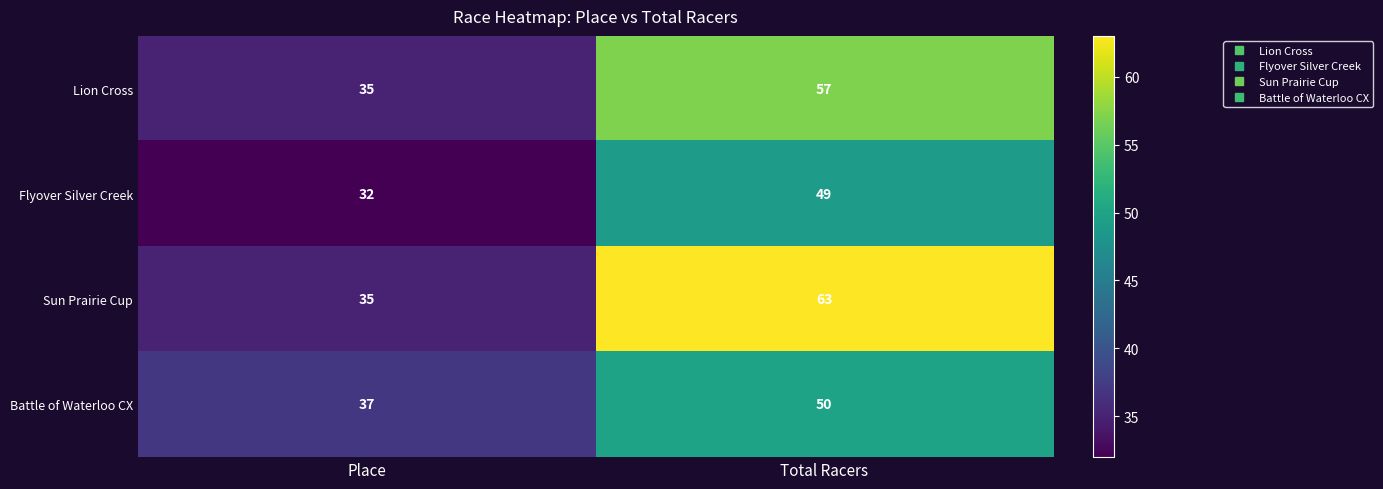

What is the spread (max minus min) of values at Place?

5